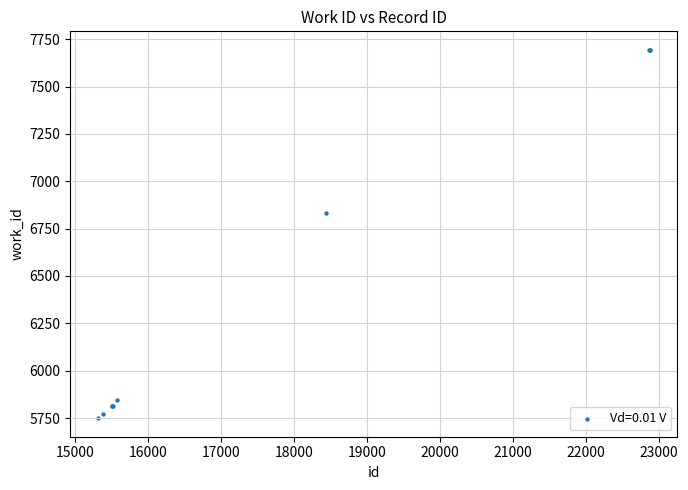

What Y value in the scatter plot is closest to 6721?

6833